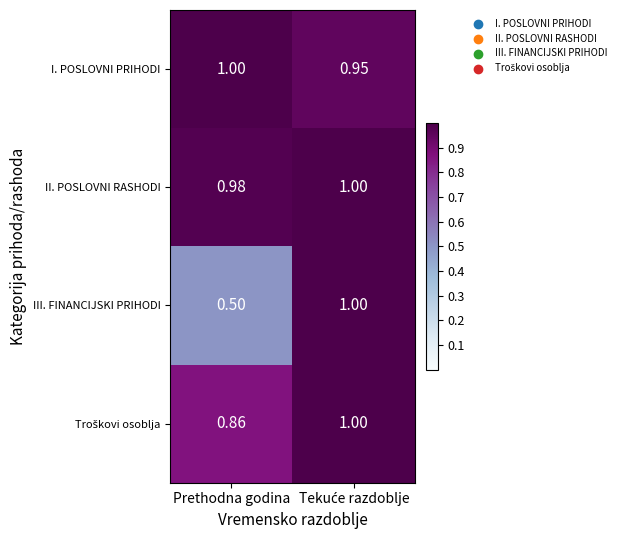

Which series has the largest total across all categories?

II. POSLOVNI RASHODI